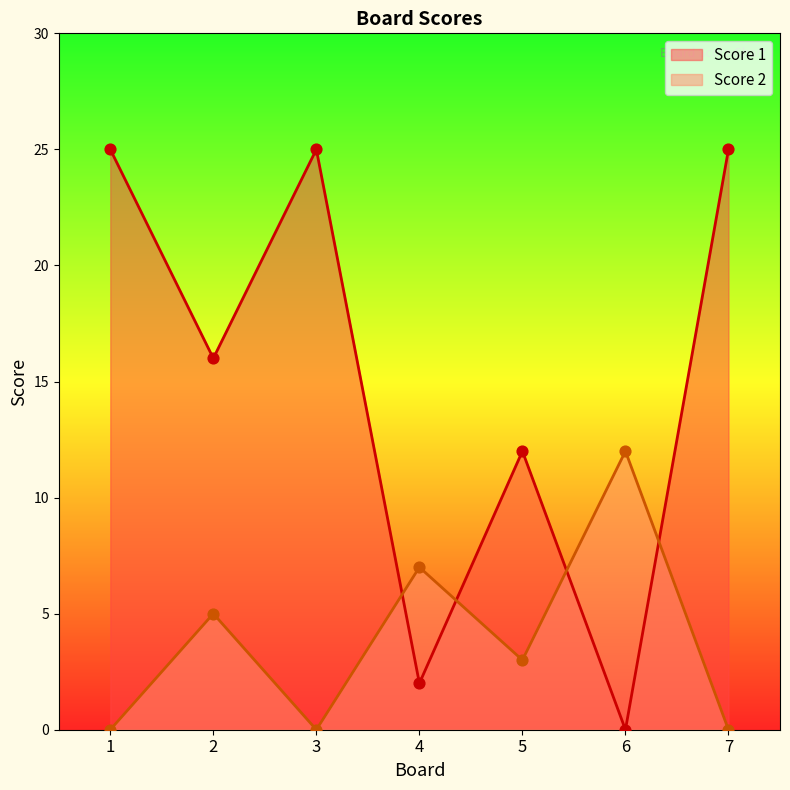

Which series has the largest total across all categories?

Score 1